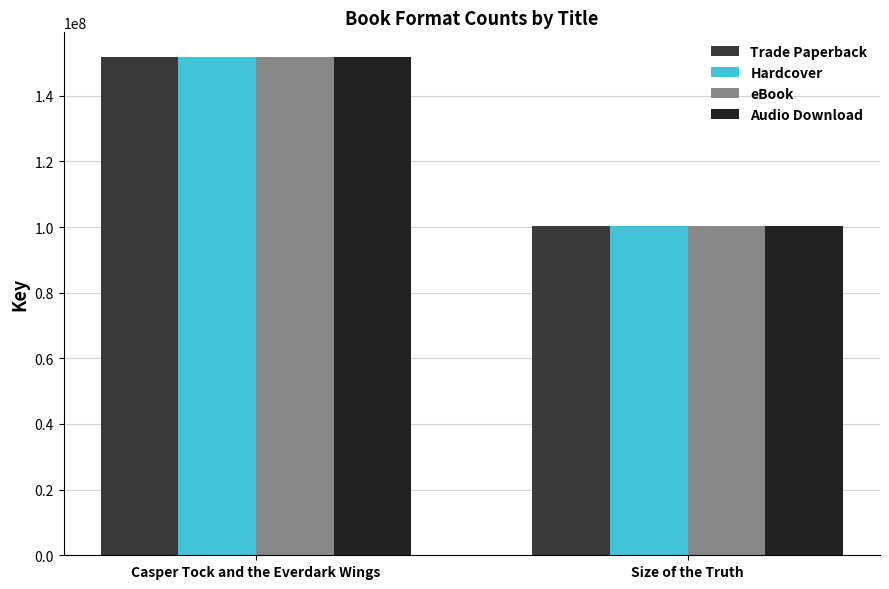

True or false: eBook has a value of 165807937 at Size of the Truth.

False